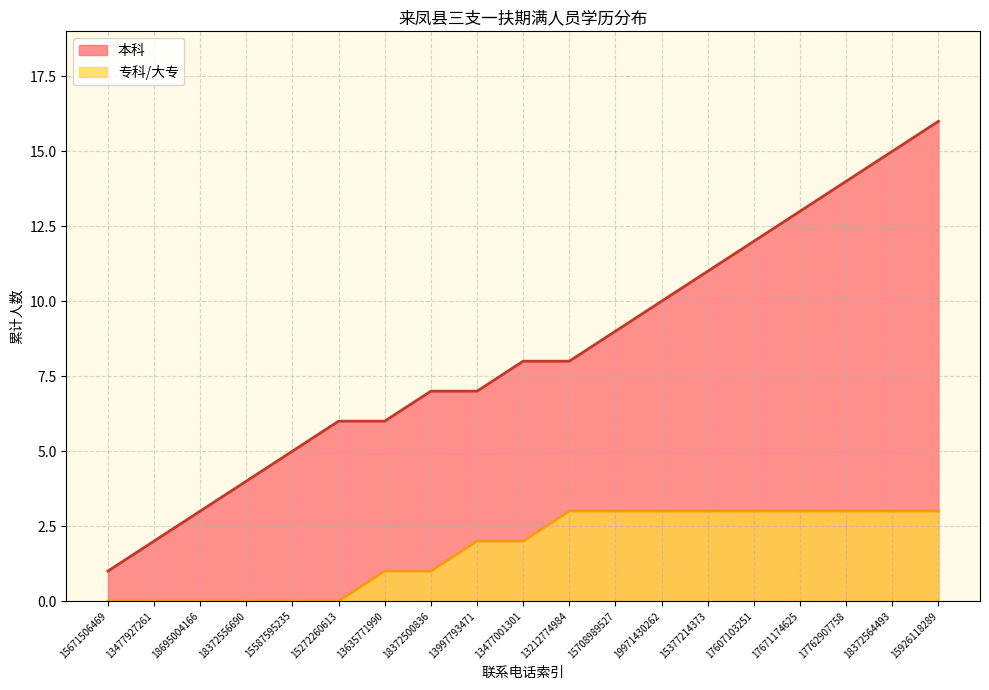

What is the ratio of the value at 15272260613 to the value at 15708989527?

0.7